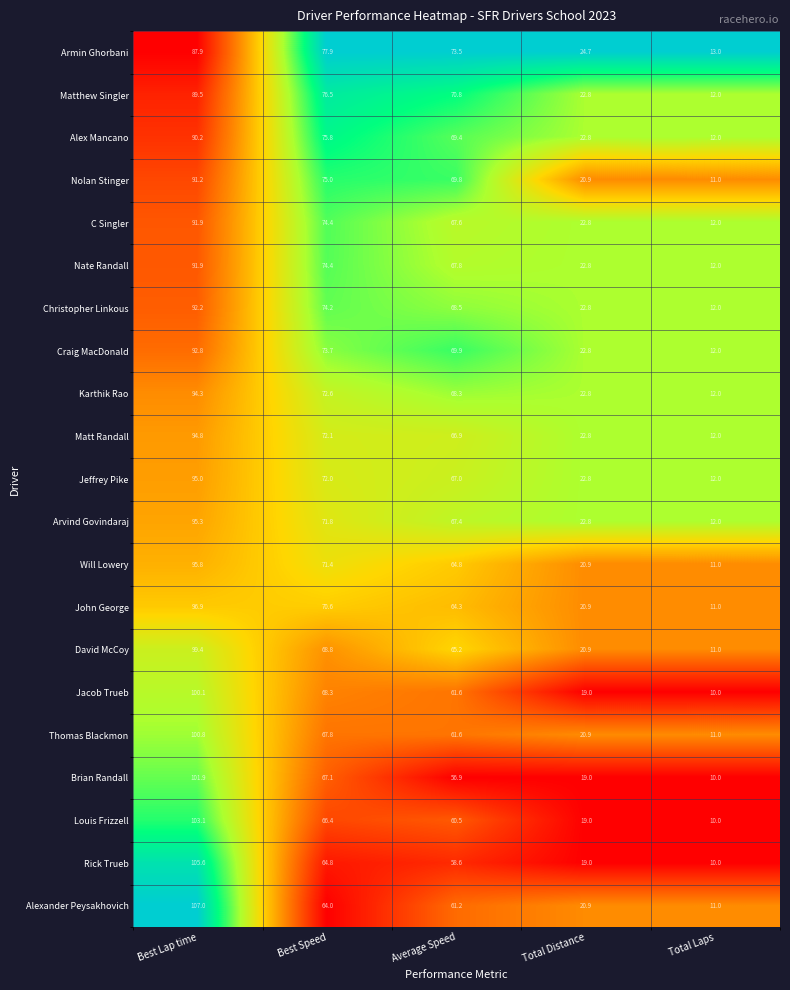

Which label corresponds to the smallest value in the chart?

Total Laps